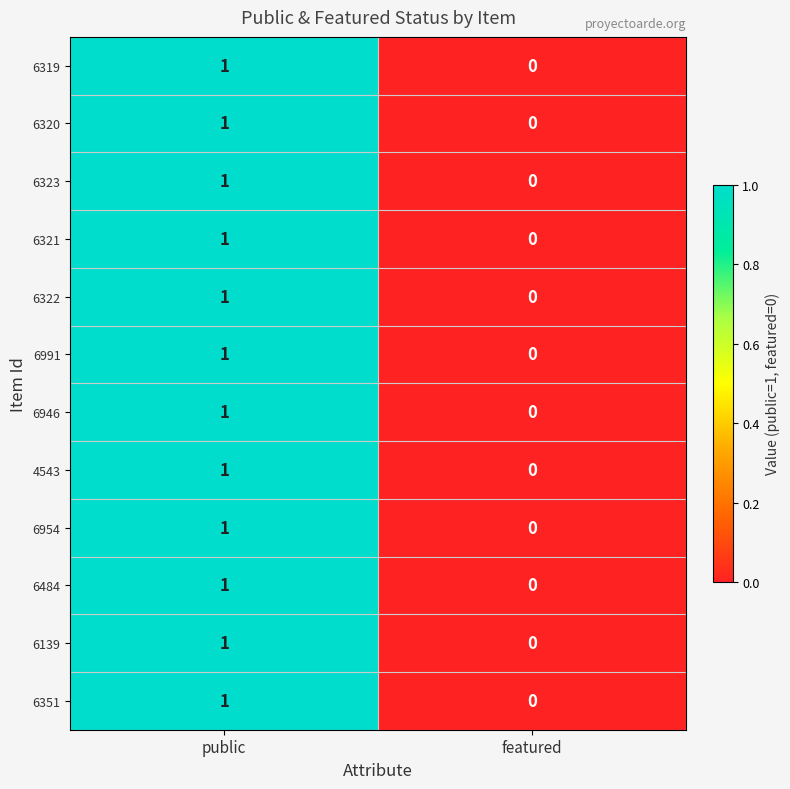

The 6946 series shows -1 at featured. True or false?

False